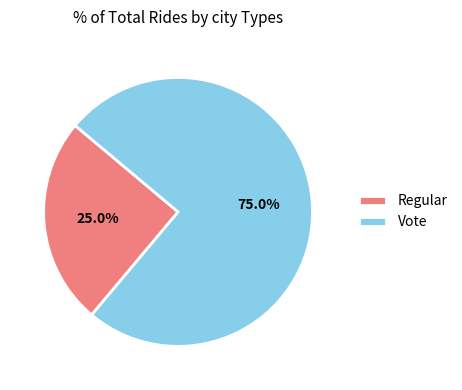

Which category has the biggest portion of the pie?

Vote